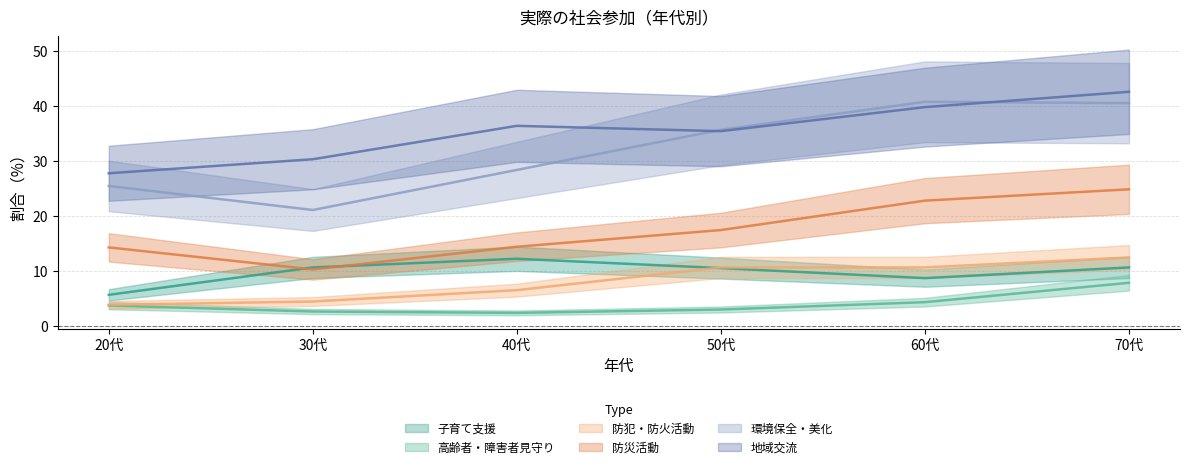

What is the label of the 3rd point from the right?

50代